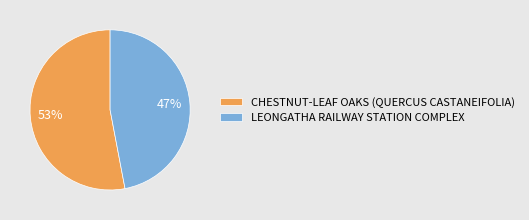

To the nearest percent, what portion does CHESTNUT-LEAF OAKS (QUERCUS CASTANEIFOLIA) represent?

53%